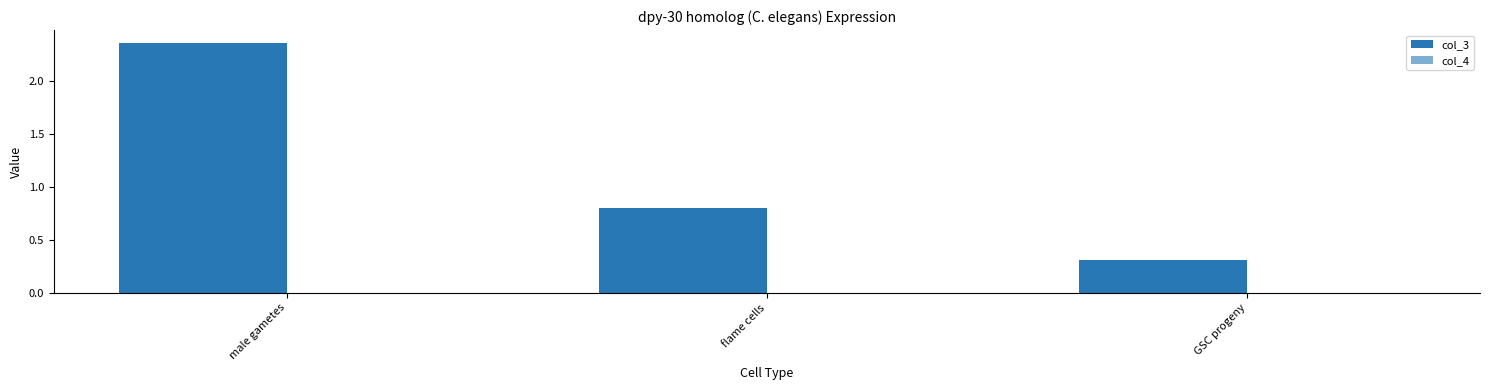

How many series are shown in this chart?

2